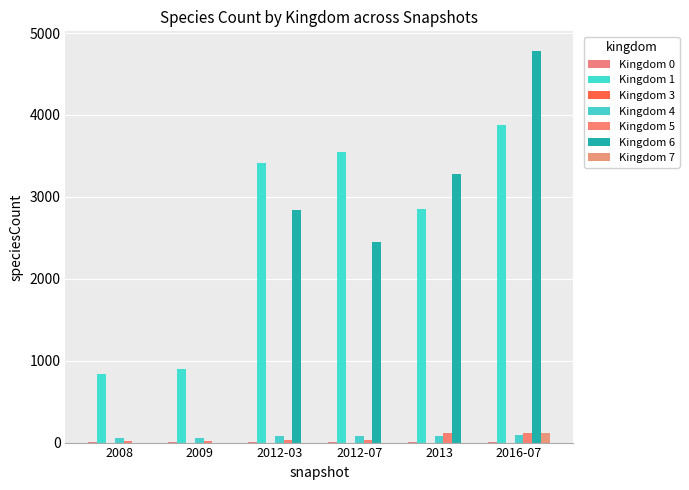

What is the total value across all series at 2016-07?

8981